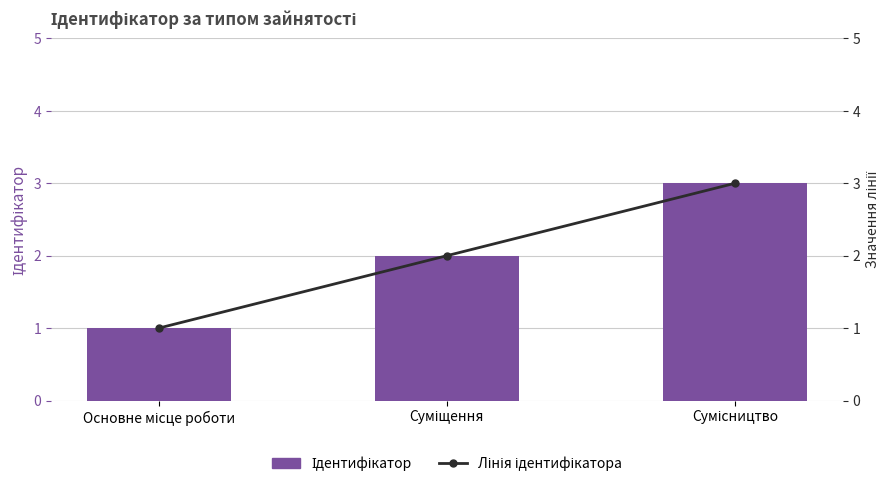

What are all the series names shown in the legend?

Ідентифікатор, Лінія ідентифікатора